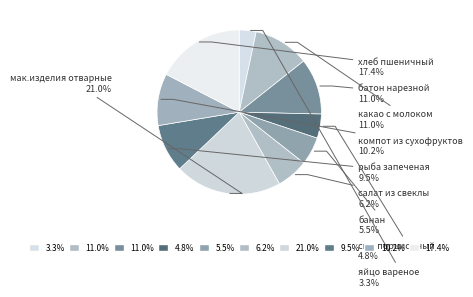

What is the largest slice in the pie chart?

мак.изделия отварные